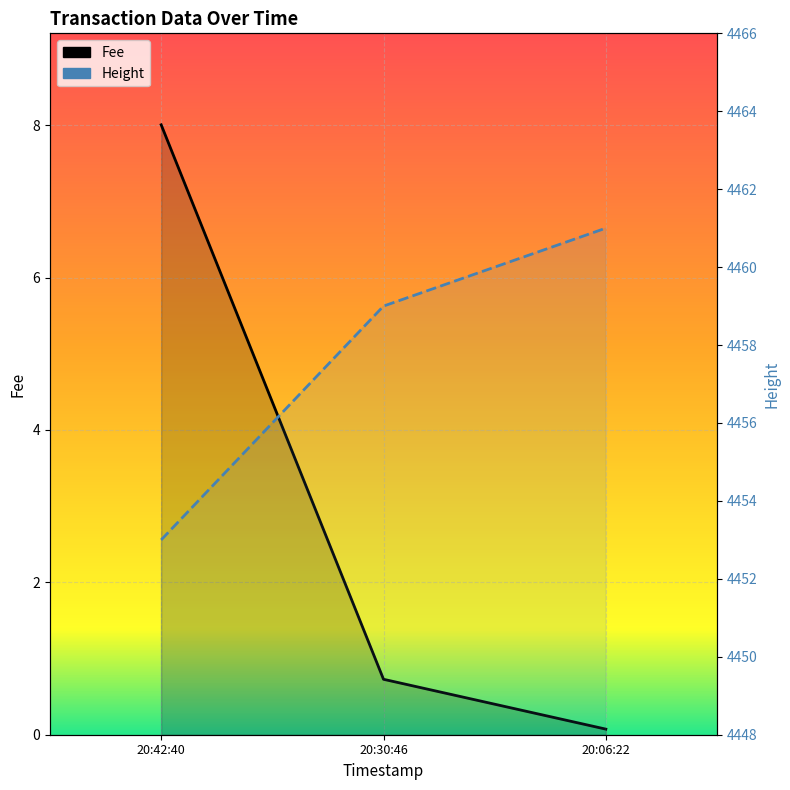

What is the difference between the maximum and minimum values in the Fee series?

7.9